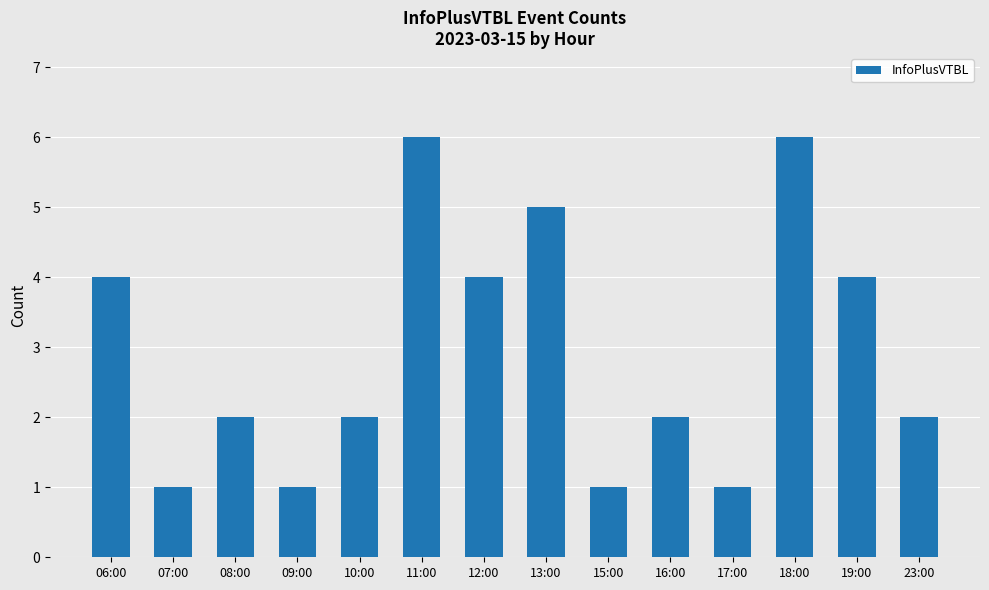

Reading right to left, list all the values displayed in this chart.

2	4	6	1	2	1	5	4	6	2	1	2	1	4